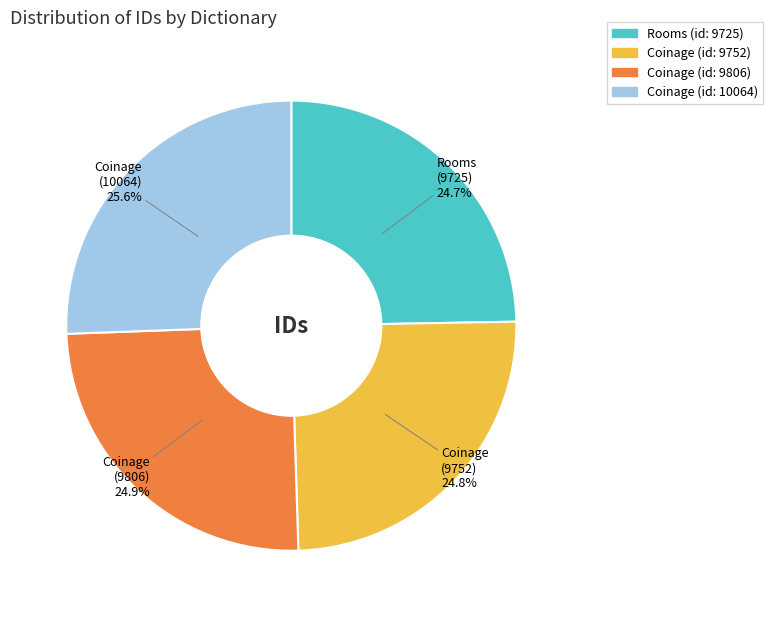

Is there any slice that represents more than half of the pie?

No